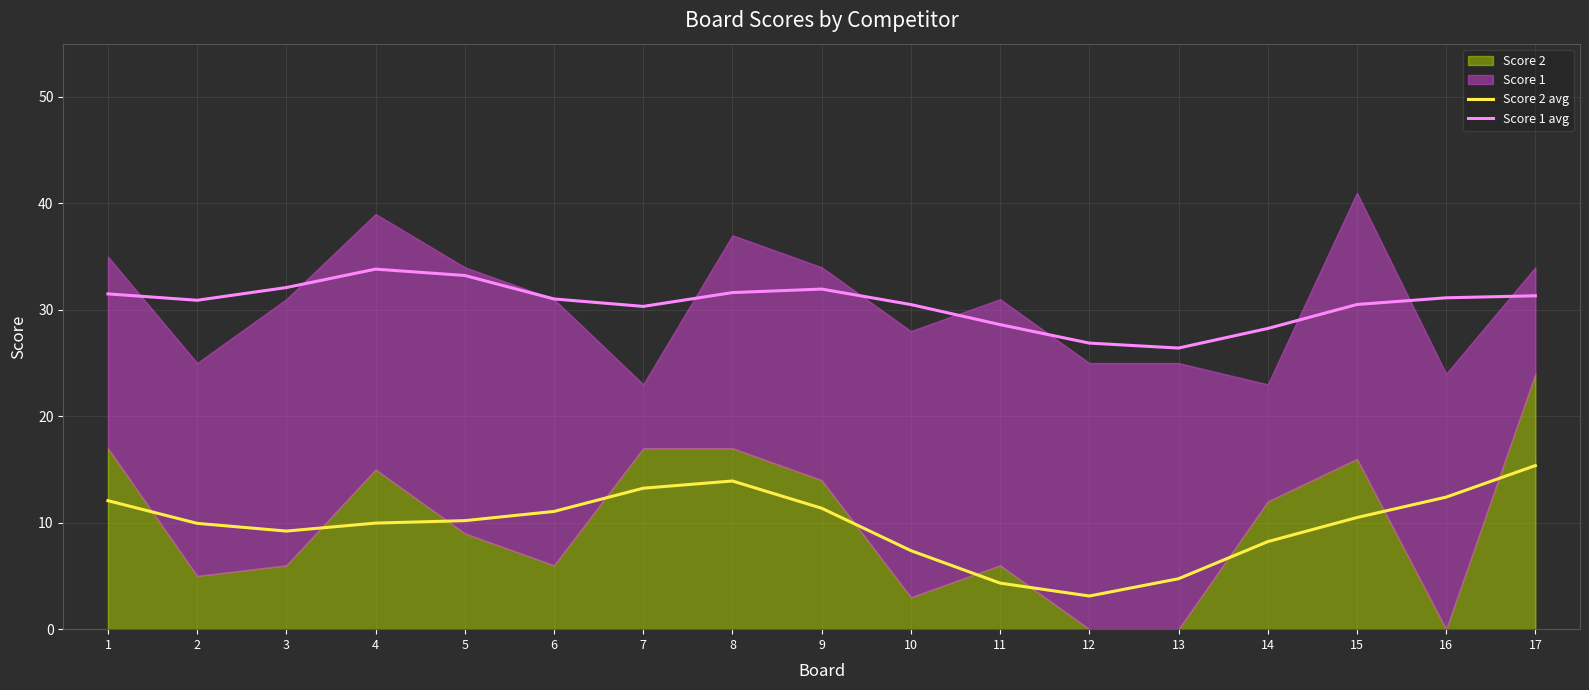

Reading right to left, what are all the values shown in this chart?

Score 2 avg: 15.4	12.4	10.5	8.2	4.7	3.1	4.3	7.4	11.4	13.9	13.2	11.1	10.2	10.0	9.2	9.9	12.1
Score 1 avg: 31.3	31.1	30.5	28.2	26.4	26.9	28.6	30.5	31.9	31.6	30.3	31.0	33.2	33.8	32.1	30.9	31.5